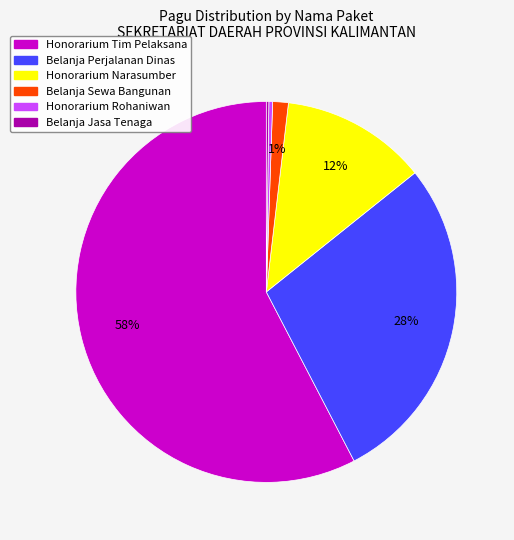

Is there any slice that represents more than half of the pie?

Yes